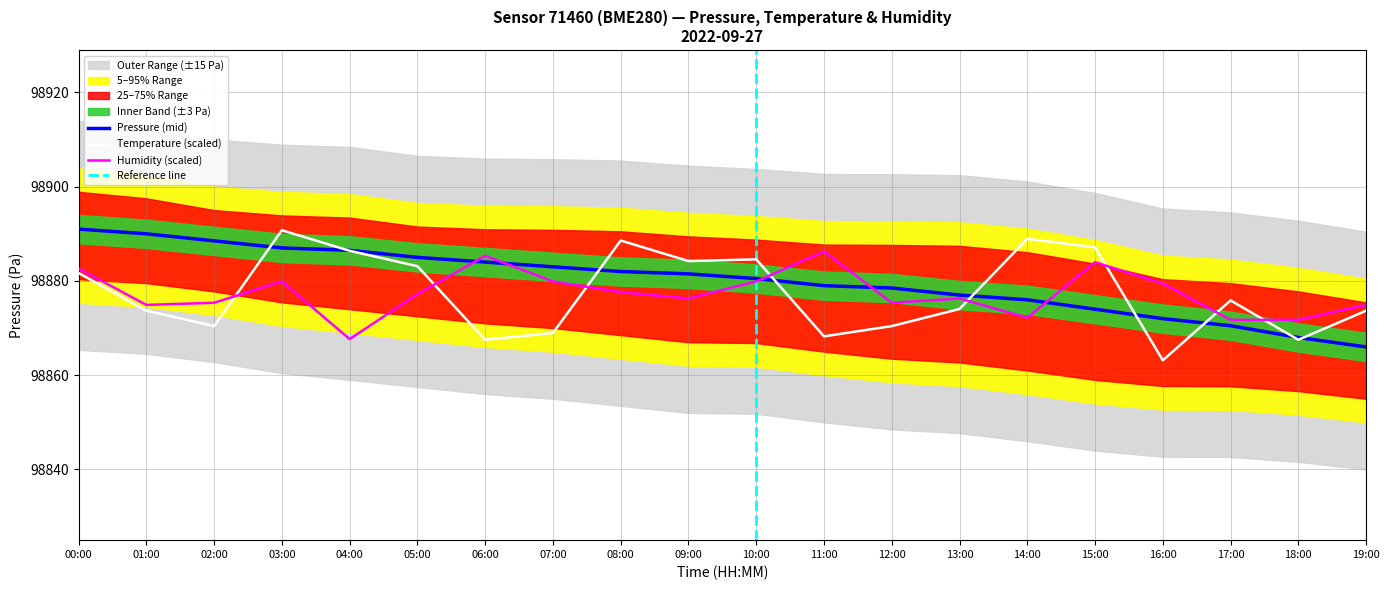

List the labels in order of pressure_upper value, largest first.

00:00, 01:00, 02:00, 03:00, 04:00, 05:00, 06:00, 07:00, 08:00, 09:00, 10:00, 11:00, 12:00, 13:00, 14:00, 15:00, 16:00, 17:00, 18:00, 19:00